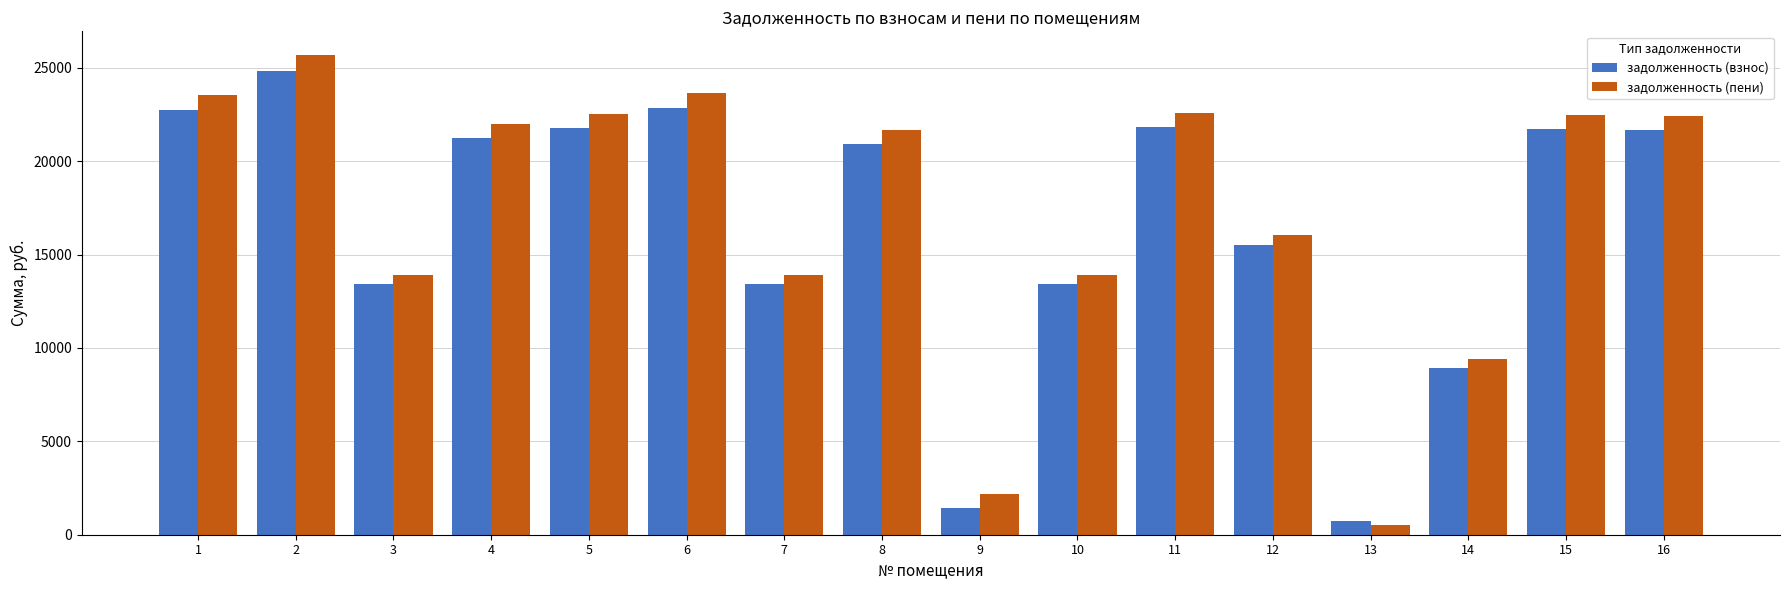

True or false: задолженность (пени) has a value of 25672.3 at 2.

True